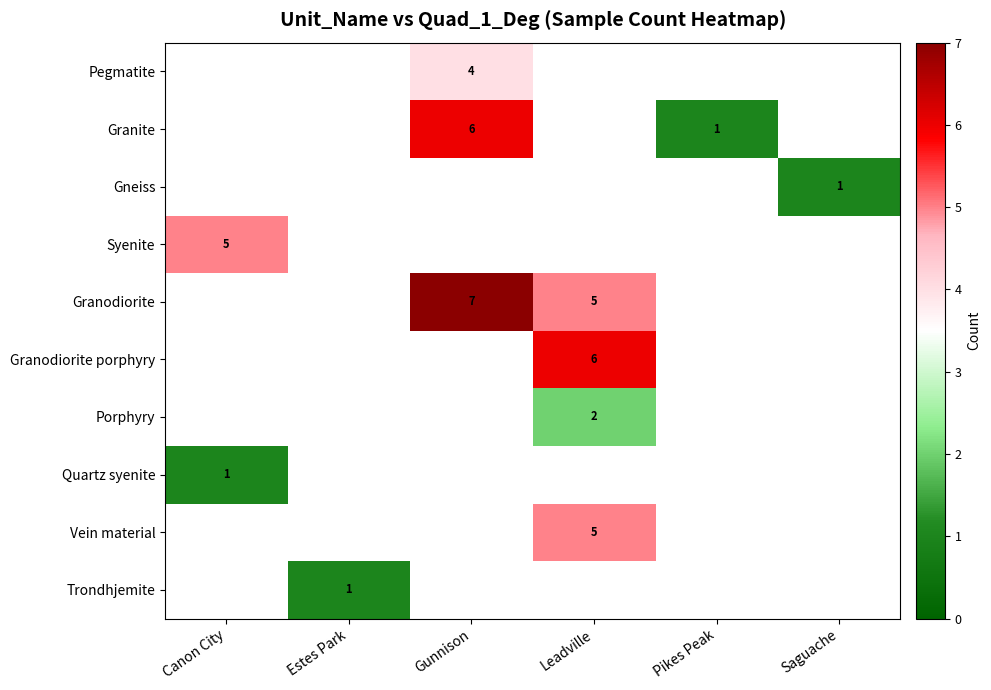

The value of Granodiorite at Gunnison is 7. True or false?

True